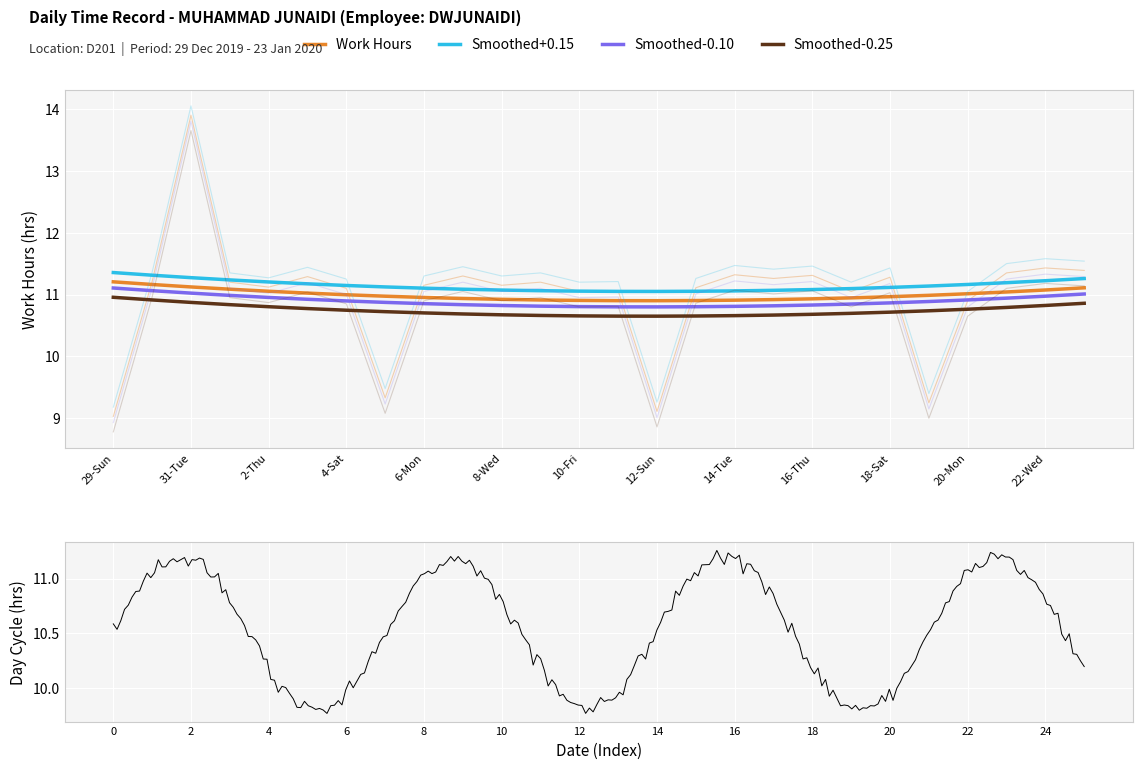

True or false: the data has more than 2 interior local peaks.

True